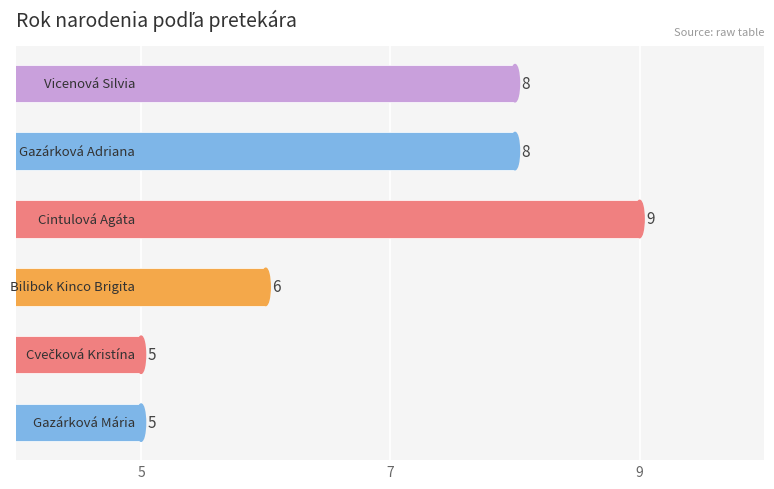

What is the greatest value displayed?

9